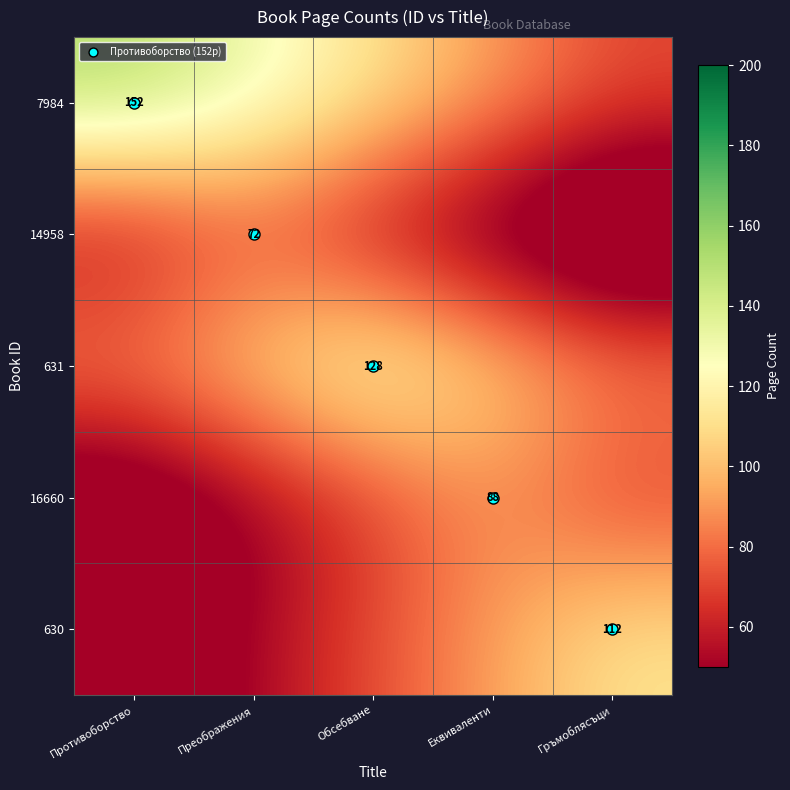

Which label corresponds to the largest value in the chart?

Противоборство